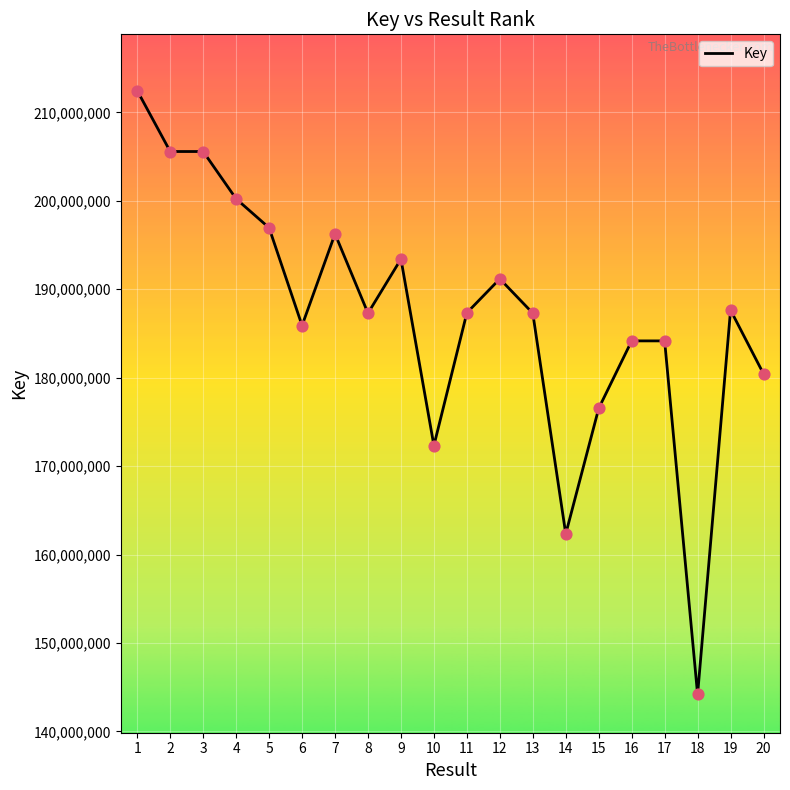

What is the change in value from 2 to 14?

-43255419